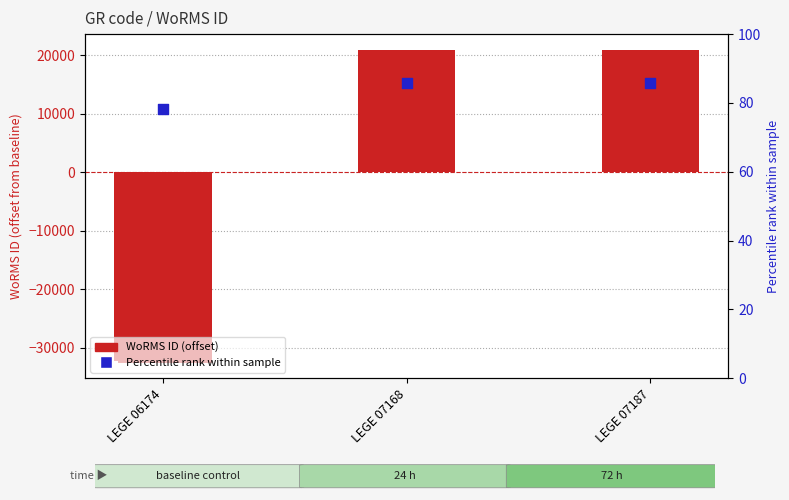

At which category is the sum across all series the highest?

LEGE 07168